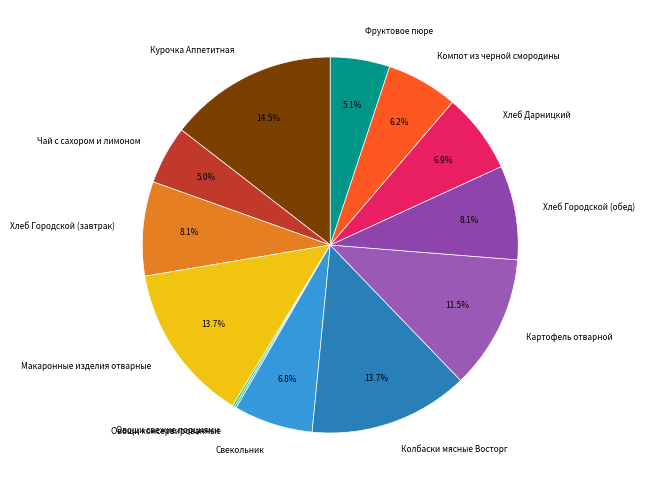

Is it true that Компот из черной смородины is 6% of the pie?

True